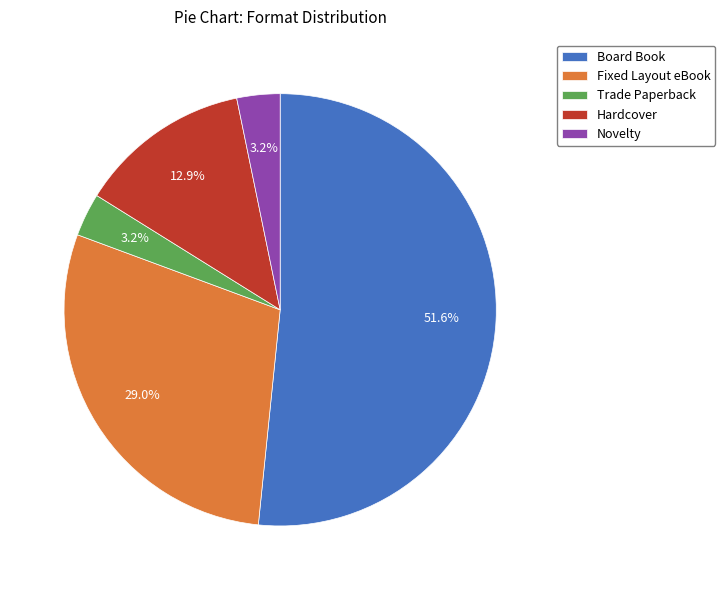

To the nearest percent, what is the average slice percentage?

20%